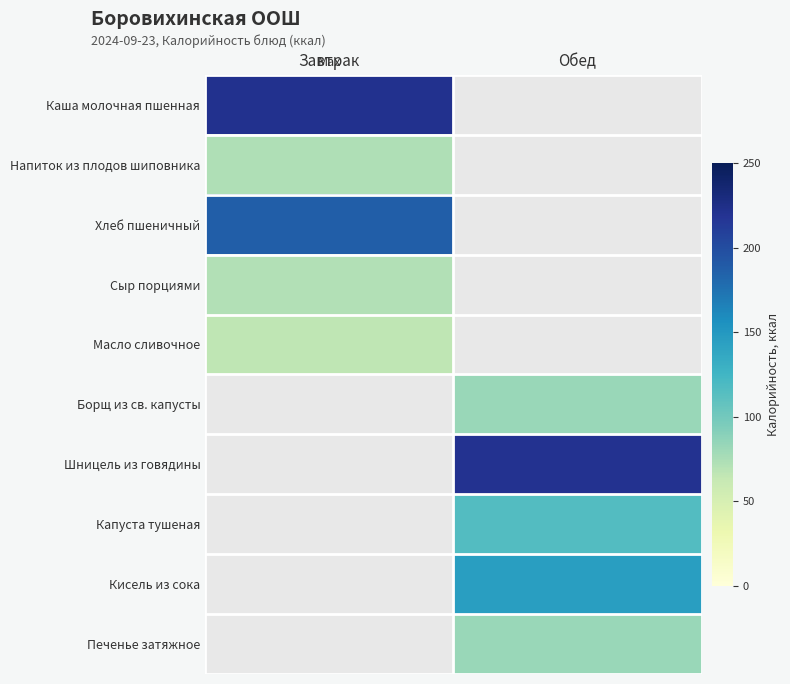

How many series are shown in this chart?

10